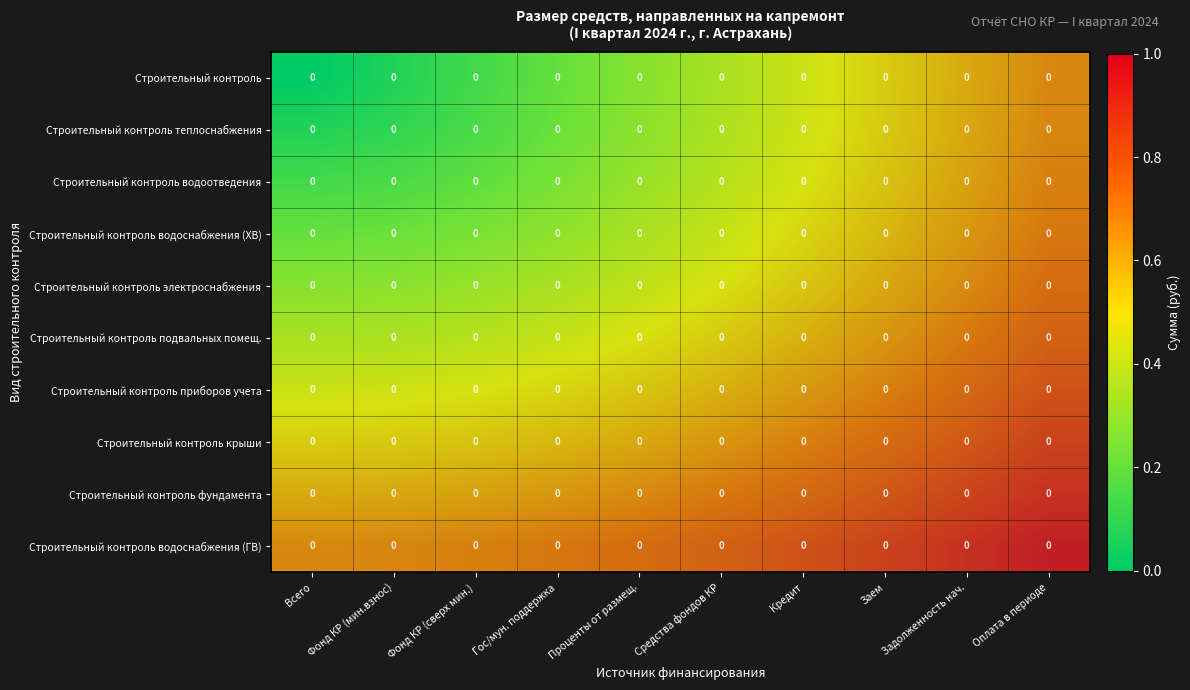

List the series in order of their peak value, lowest first.

Строительный контроль, Строительный контроль теплоснабжения, Строительный контроль водоотведения, Строительный контроль водоснабжения (ХВ), Строительный контроль электроснабжения, Строительный контроль подвальных помещ., Строительный контроль приборов учета, Строительный контроль крыши, Строительный контроль фундамента, Строительный контроль водоснабжения (ГВ)